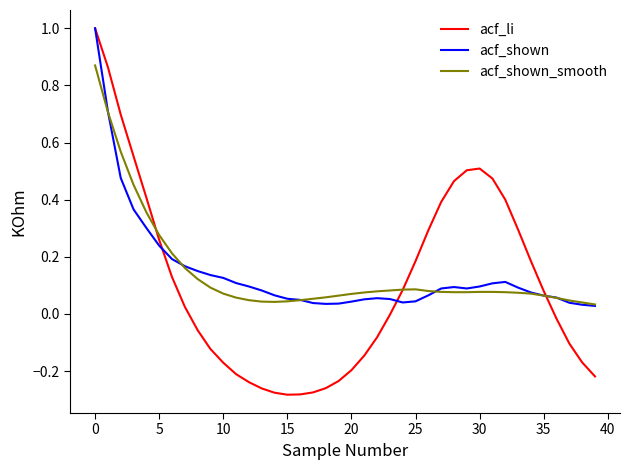

Which series has the widest spread of values?

acf_li